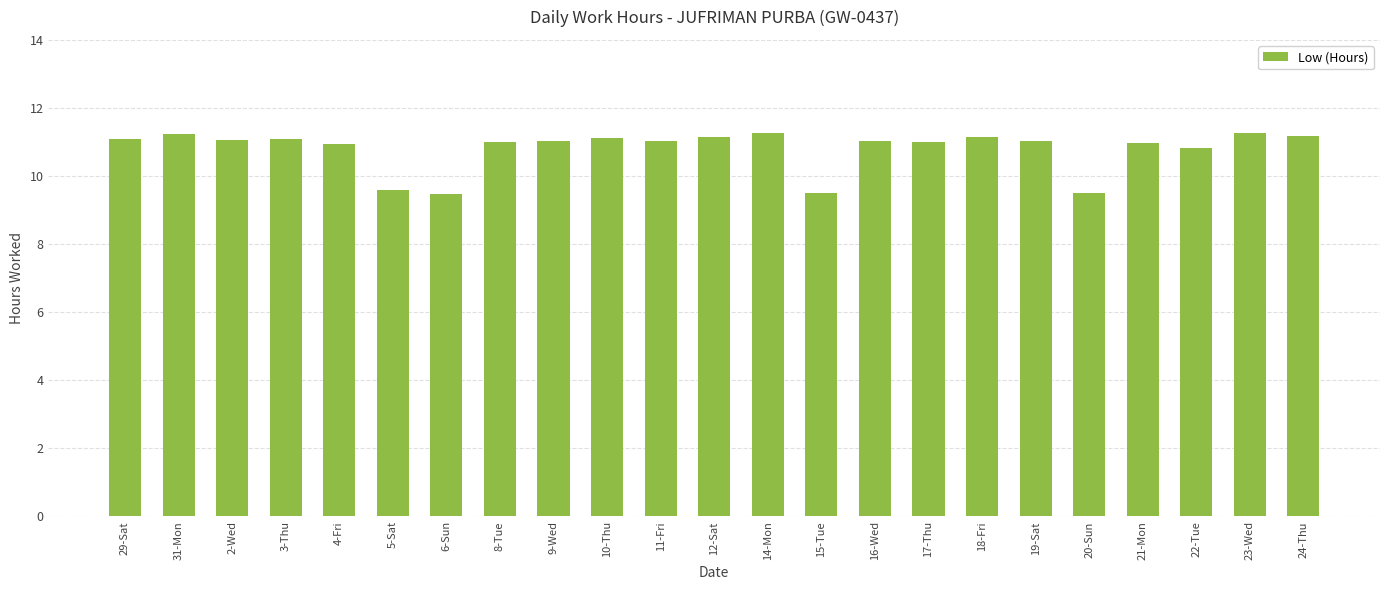

What is the greatest value displayed?

11.3